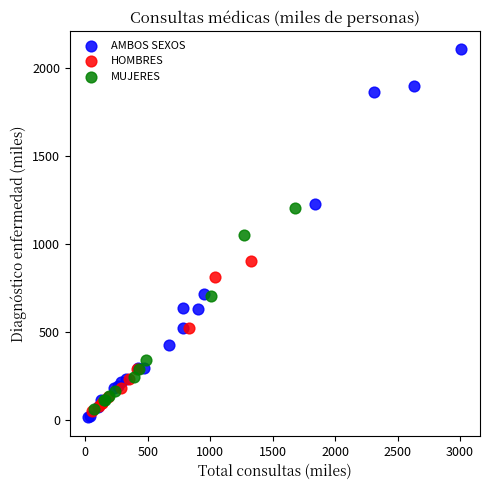

Which series contains the highest Y value?

AMBOS SEXOS